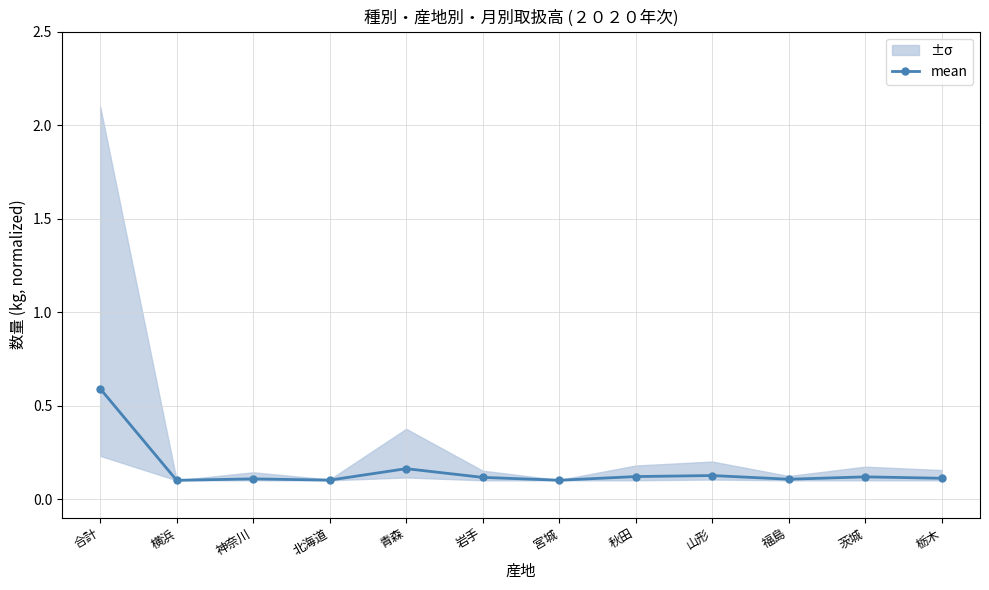

How many values are between 0 and 1?

12